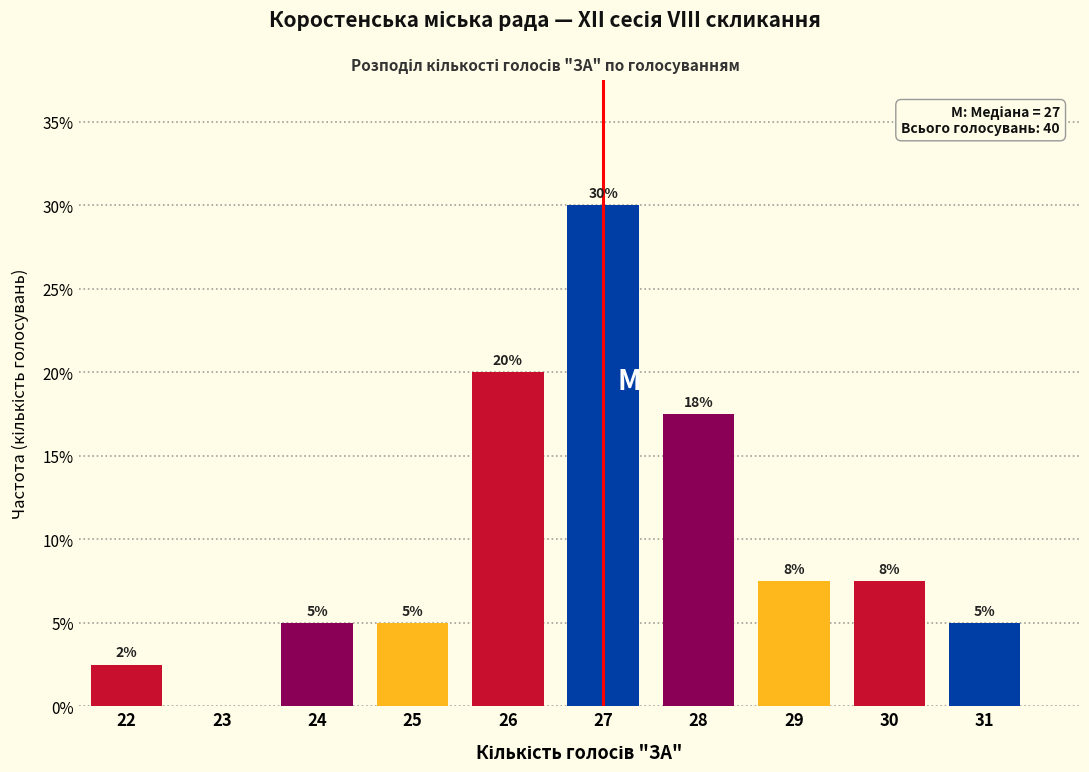

At which label does the data first exceed 7?

26